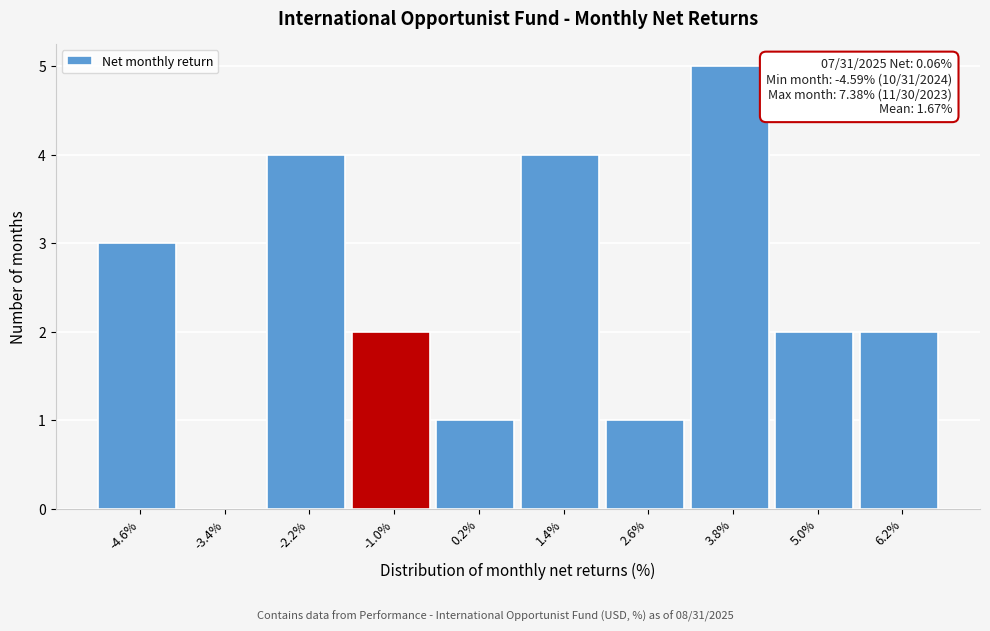

Reading right to left, what are all the values shown in this chart?

6.2%=2	5.0%=2	3.8%=5	2.6%=1	1.4%=4	0.2%=1	-1.0%=2	-2.2%=4	-3.4%=0	-4.6%=3